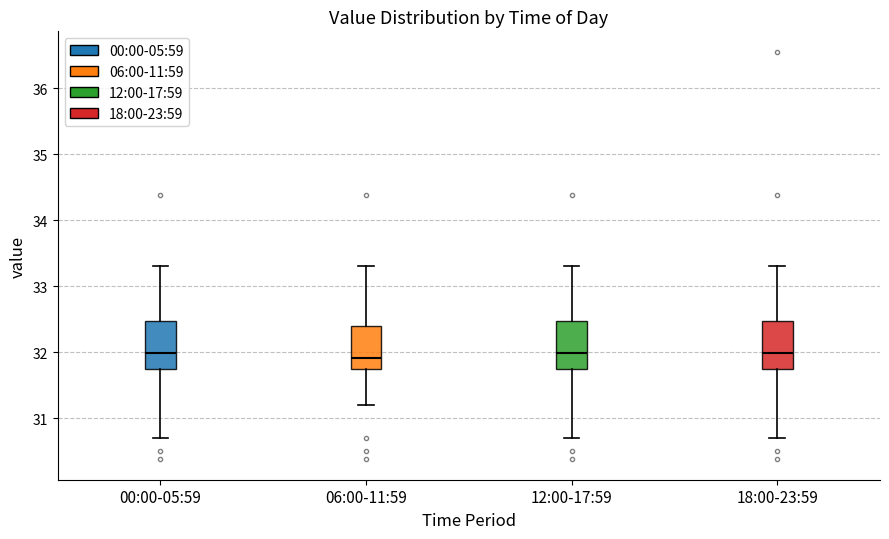

Reading left to right, read every box against the y-axis: the position of its median line, the range the box covers, and the ends of its whiskers. The values are not printed on the chart, so give them approximately, as read against the axis.

00:00-05:59: median 32.0, box 31.8 to 32.5, whiskers 30.7 to 33.3
06:00-11:59: median 31.9, box 31.7 to 32.4, whiskers 31.2 to 33.3
12:00-17:59: median 32.0, box 31.8 to 32.5, whiskers 30.7 to 33.3
18:00-23:59: median 32.0, box 31.8 to 32.5, whiskers 30.7 to 33.3